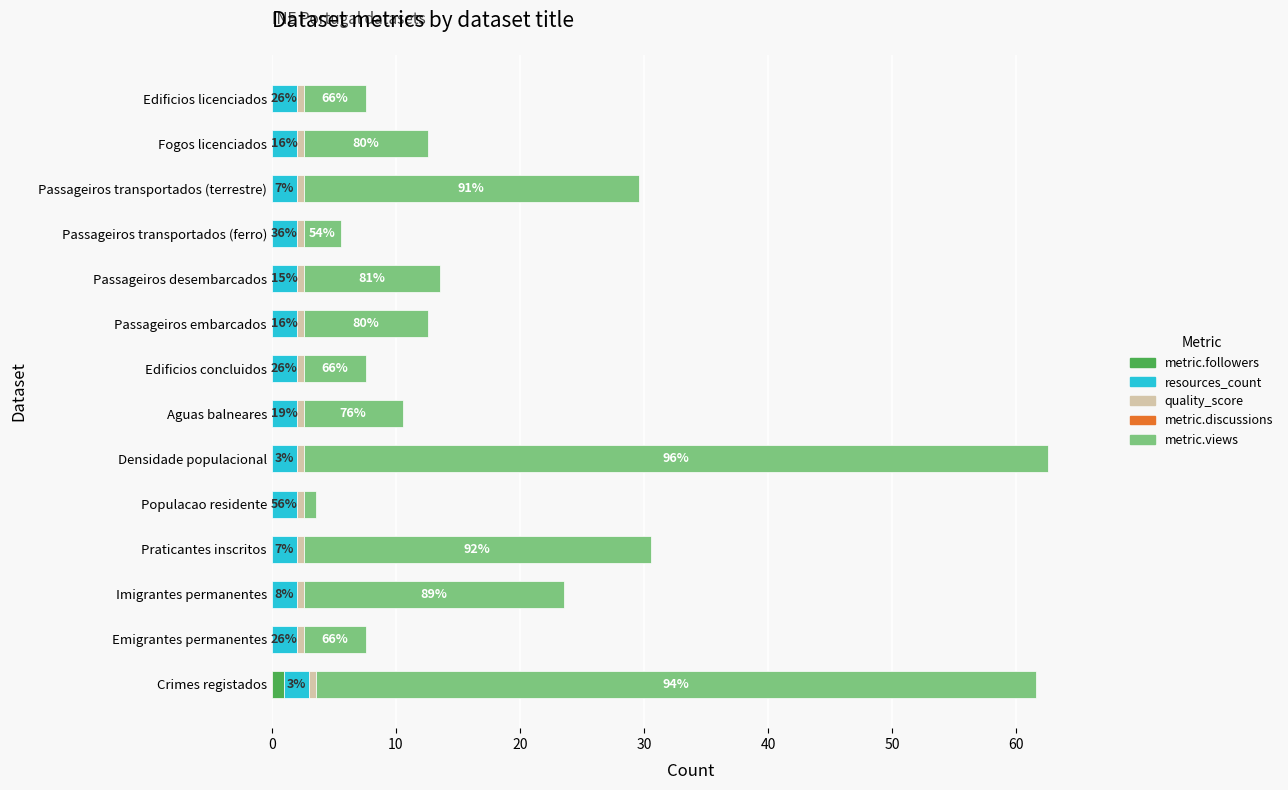

How many data points does each series have?

14